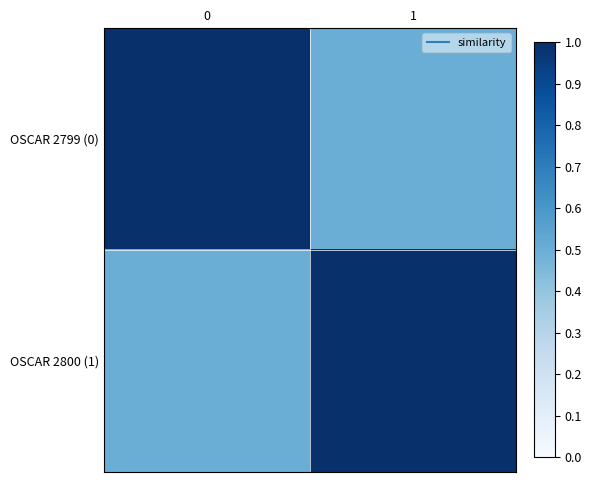

List the series in order of their peak value, lowest first.

OSCAR 2799 (0), OSCAR 2800 (1)